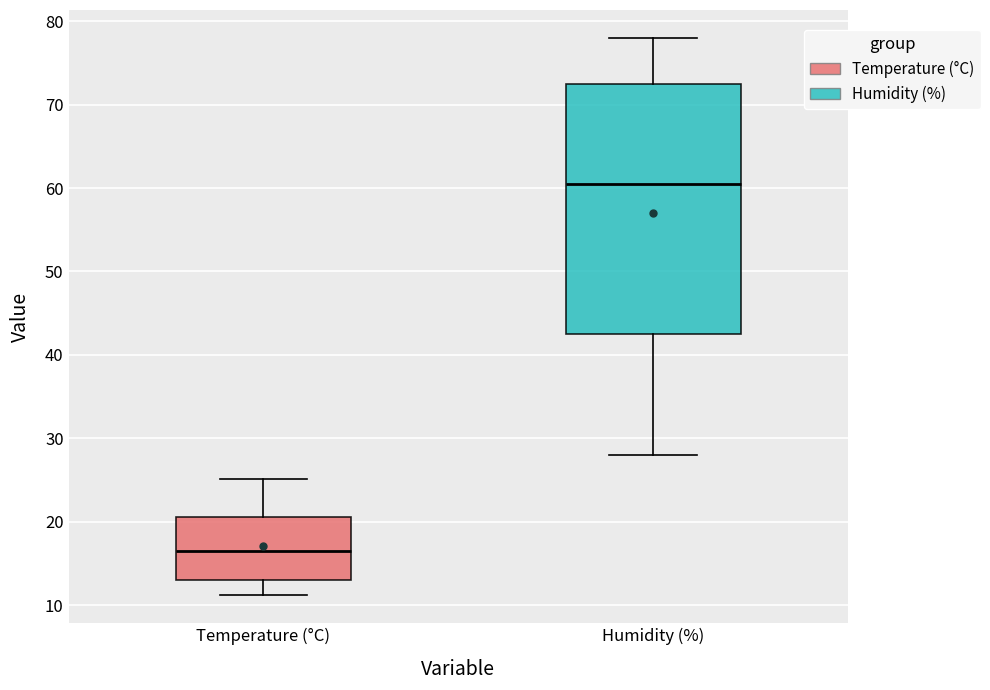

Where is the lower edge of the box for Humidity (%) on the y-axis? The values are not printed on the chart, so give them approximately, as read against the axis.

43